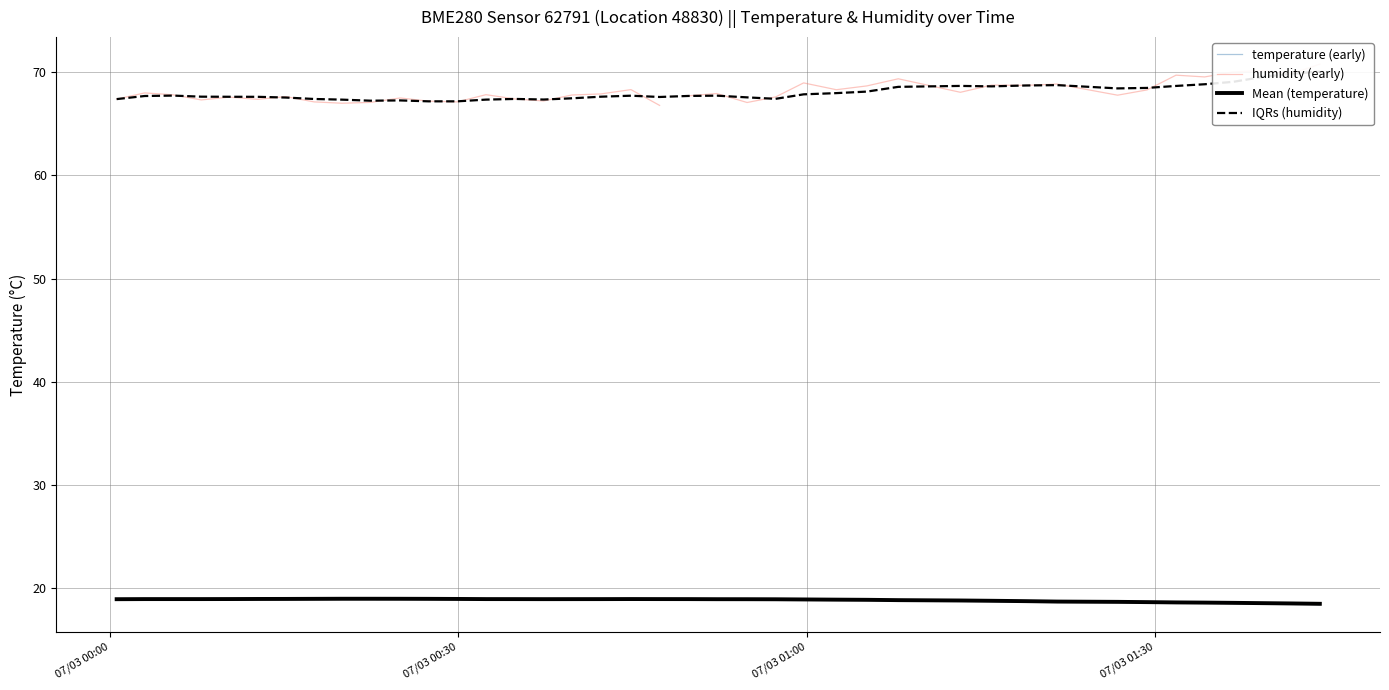

What is the difference between the second highest and second lowest values?

0.5